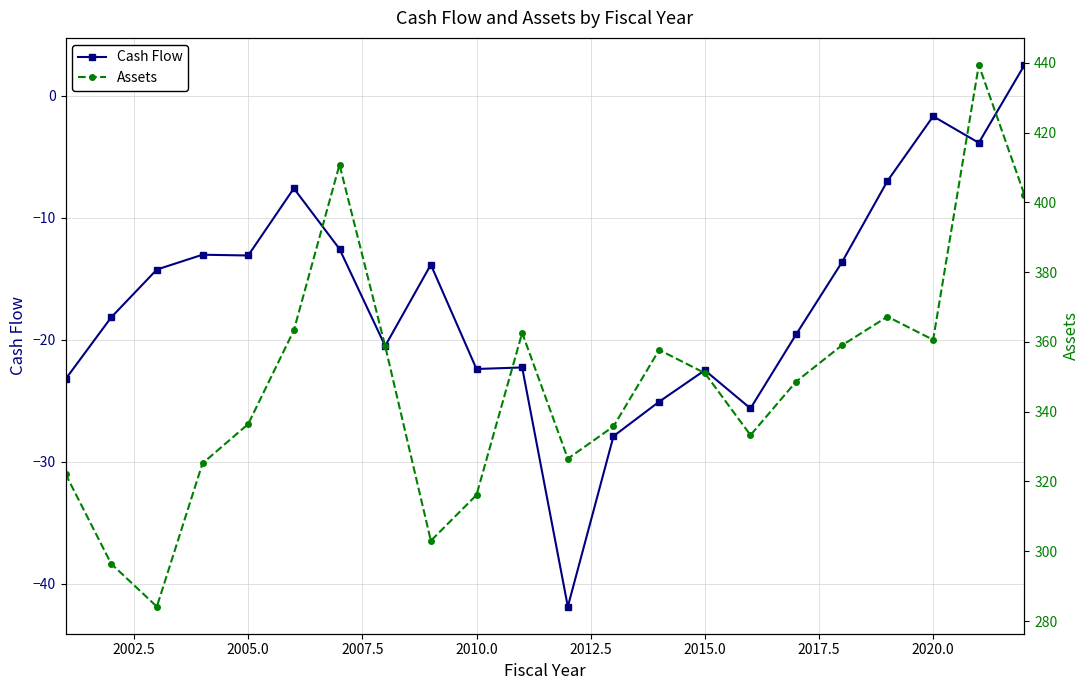

At how many categories does at least one series exceed 163?

22